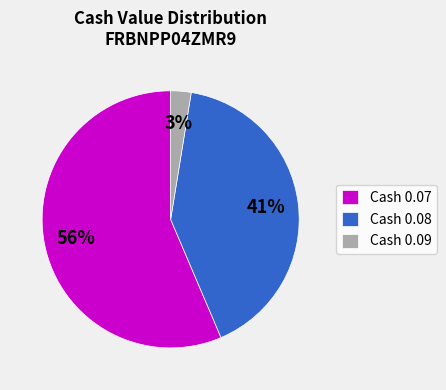

Rank the categories by value from highest to lowest.

Cash 0.07, Cash 0.08, Cash 0.09